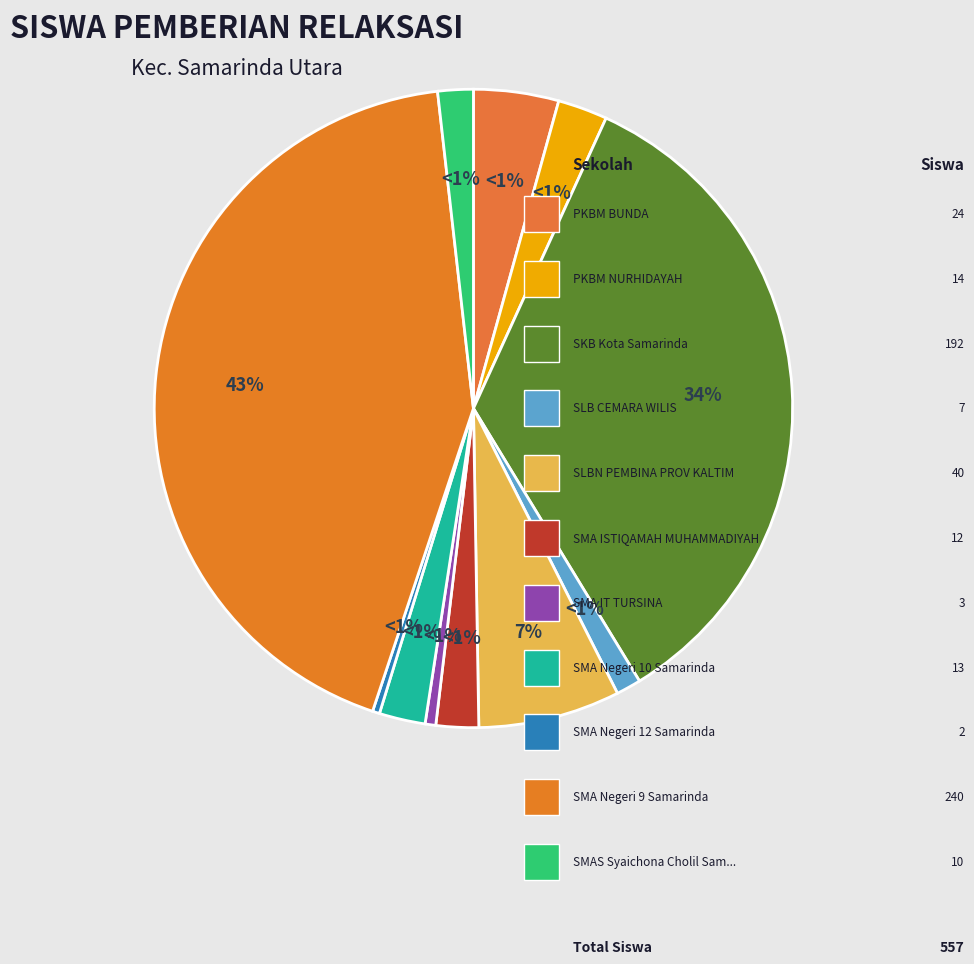

To the nearest percent, what portion does PKBM NURHIDAYAH represent?

3%